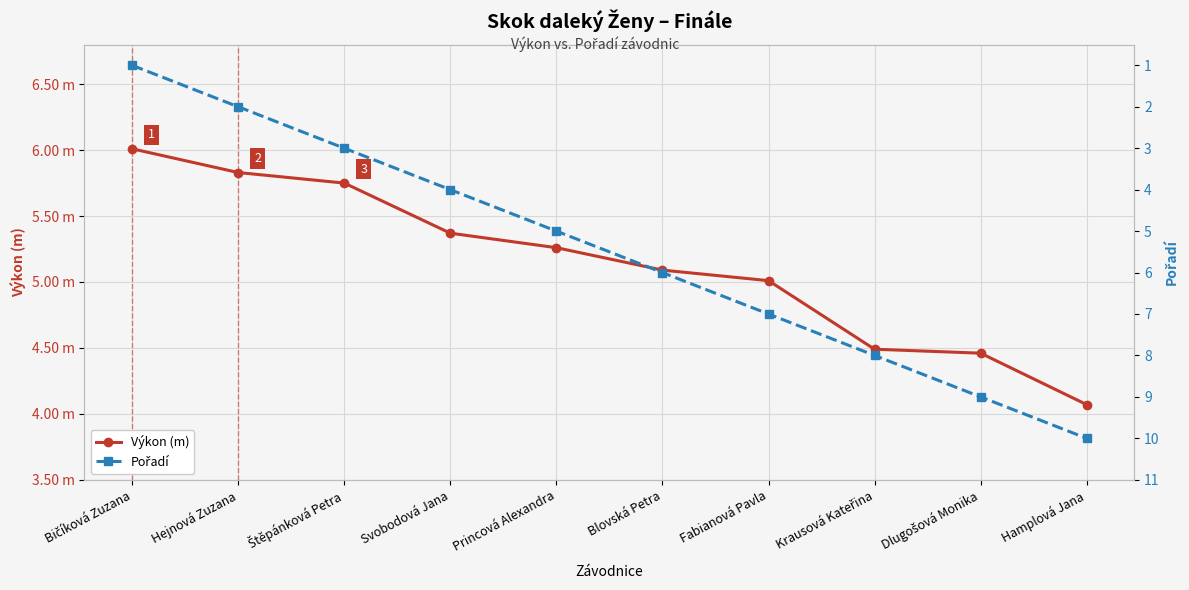

What are all the series names shown in the legend?

Výkon (m), Pořadí